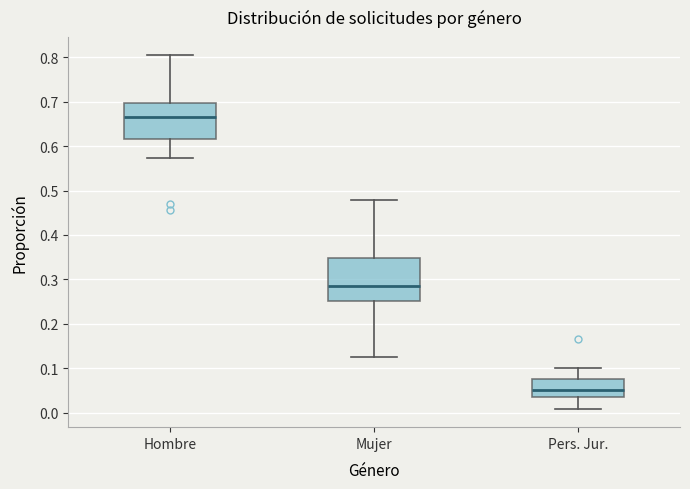

Reading left to right, transcribe this box plot: for each box, give where its median line is, the range the box spans, and where its two whiskers end, as read against the y-axis. The values are not printed on the chart, so give them approximately, as read against the axis.

Hombre: median 0.67, box 0.62 to 0.70, whiskers 0.57 to 0.81
Mujer: median 0.28, box 0.25 to 0.35, whiskers 0.13 to 0.48
Pers. Jur.: median 0.05, box 0.03 to 0.08, whiskers 0.01 to 0.10